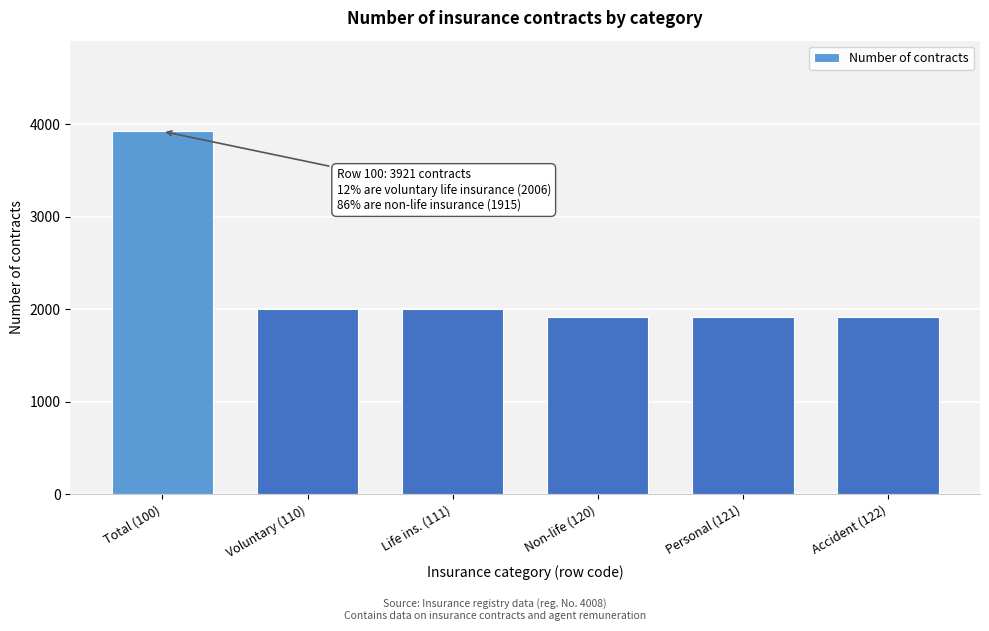

Reading left to right, extract all data points from this chart.

3921	2006	2006	1915	1915	1915